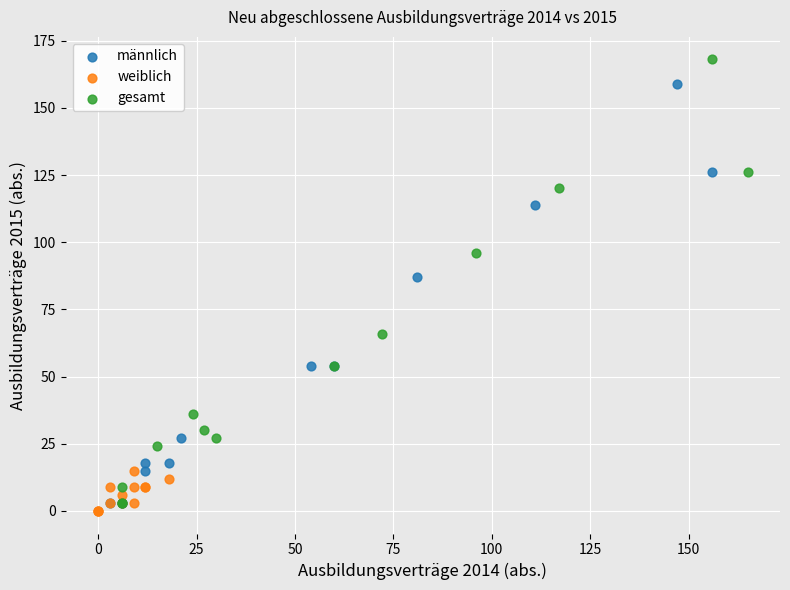

Which series has the largest Y range (max minus min)?

gesamt